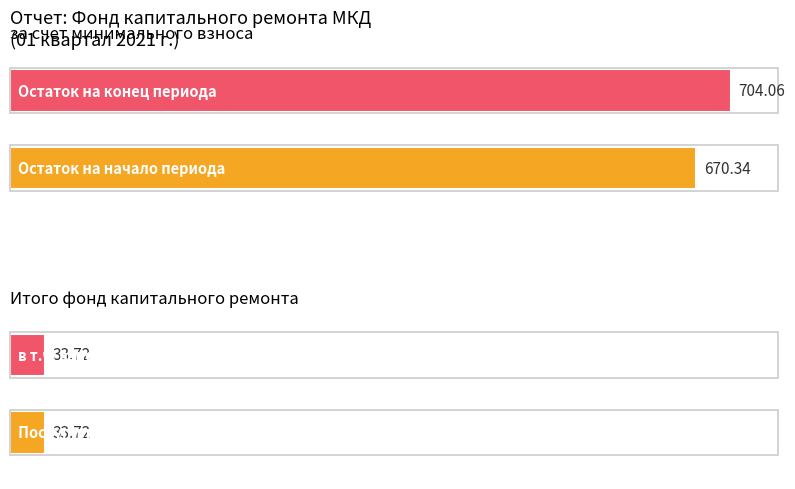

How many distinct data groups are displayed?

2